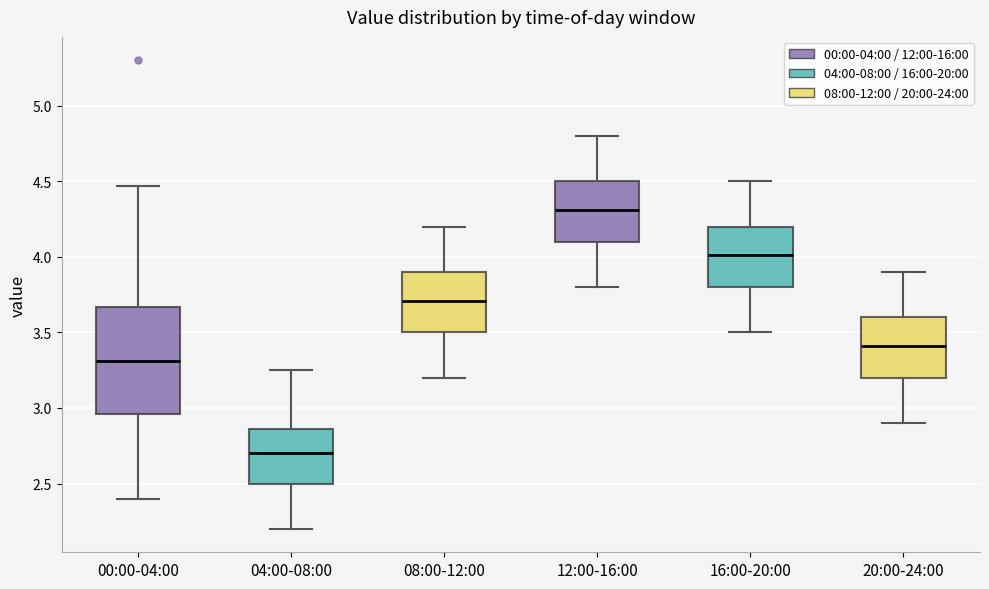

Where does the upper whisker of the box for 16:00-20:00 end on the y-axis? The values are not printed on the chart, so give them approximately, as read against the axis.

4.50